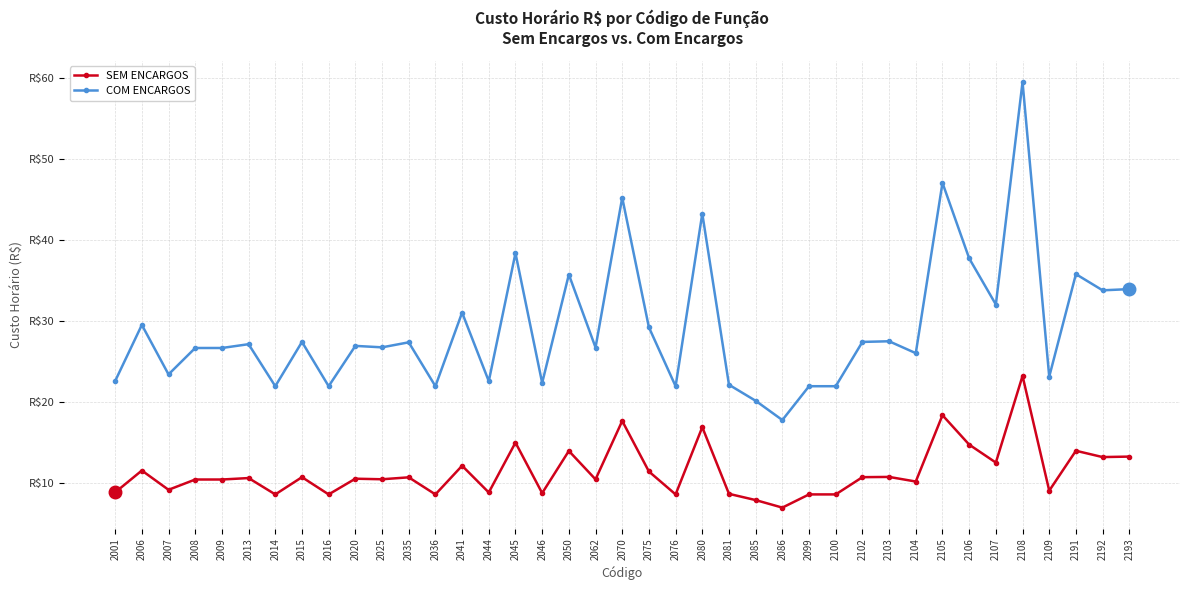

What is the lowest value of the SEM ENCARGOS series?

6.9